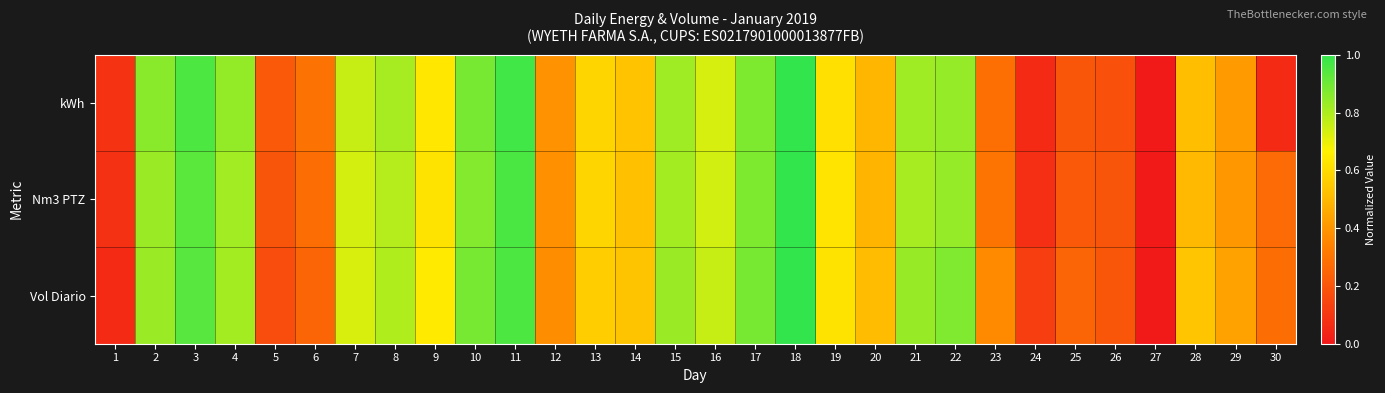

At which category does the chart reach its peak across all series?

18